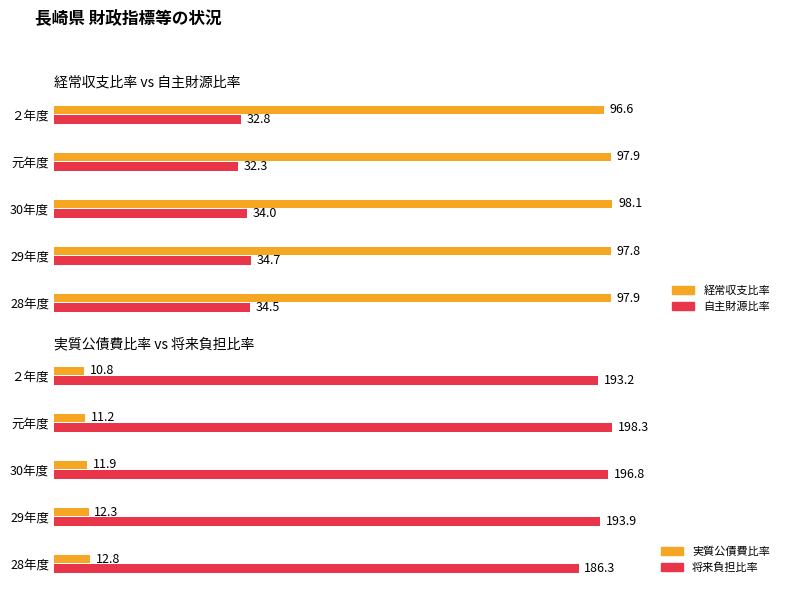

How many distinct data groups are displayed?

4